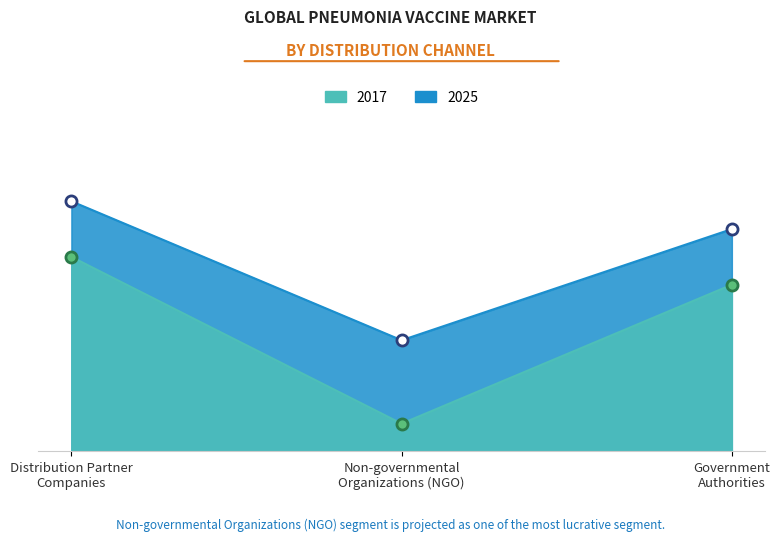

What is the difference between the maximum and minimum values in the 2025 series?

5